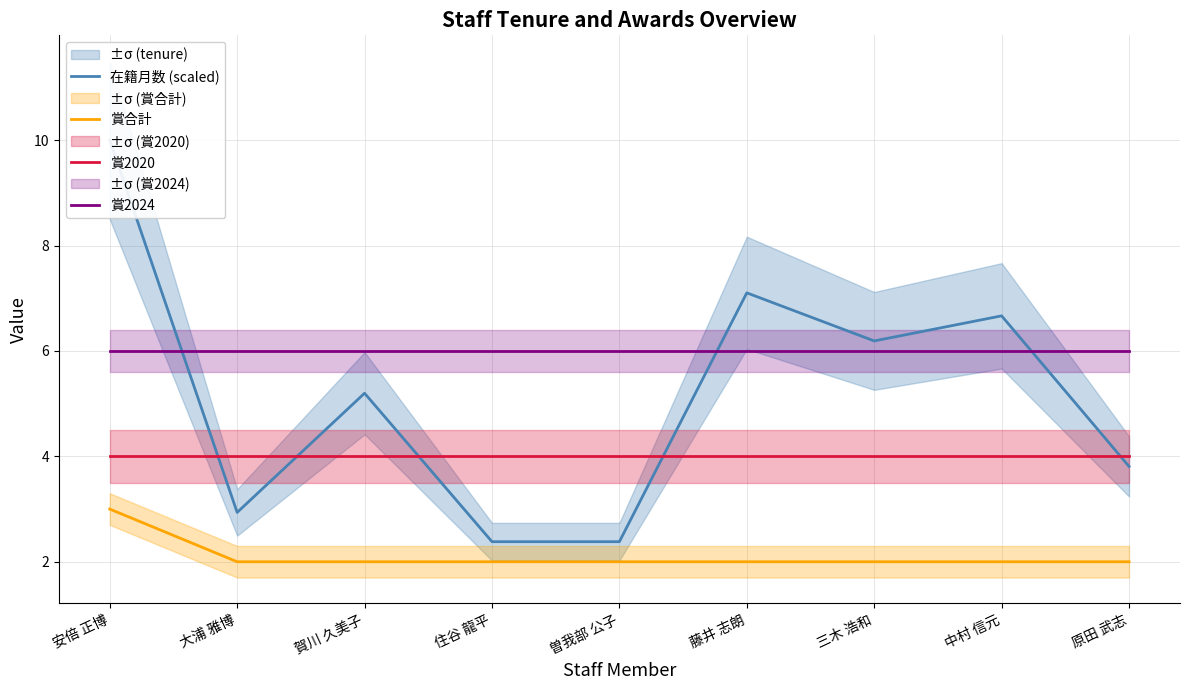

What is the difference between the second highest and second lowest values in the 在籍月数 (scaled) series?

4.7